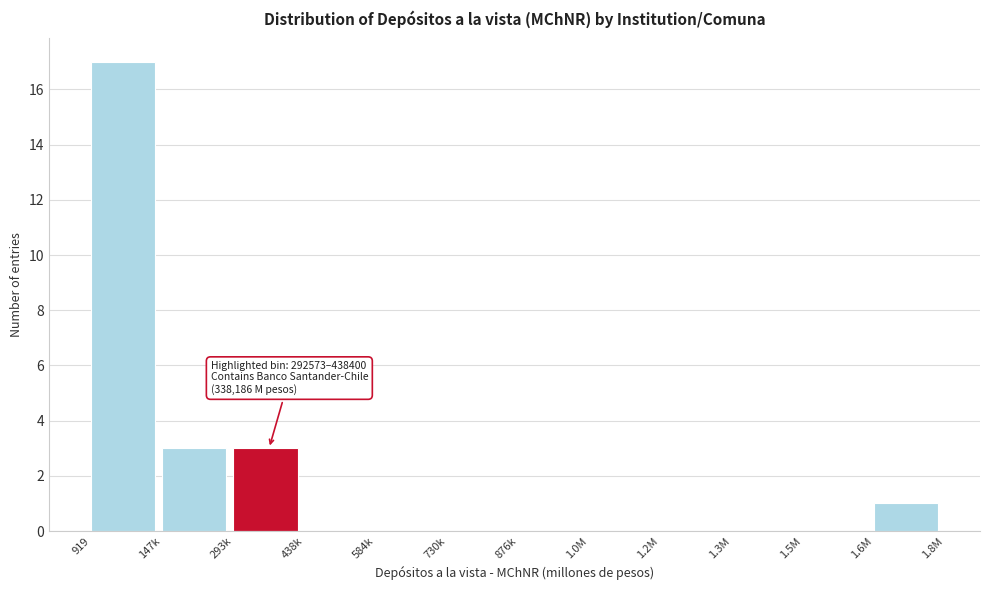

Reading left to right, list all the values displayed in this chart.

919=17	147k=3	293k=3	438k=0	584k=0	730k=0	876k=0	1.0M=0	1.2M=0	1.3M=0	1.5M=0	1.6M=1